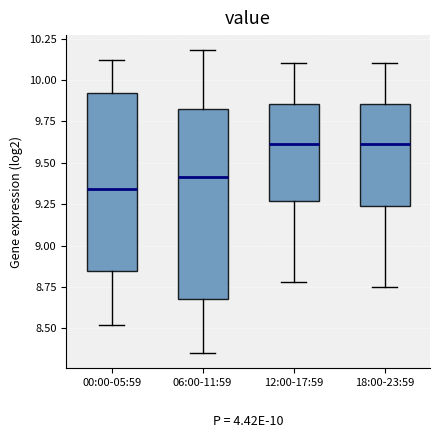

Which box has the lowest median line?

00:00-05:59